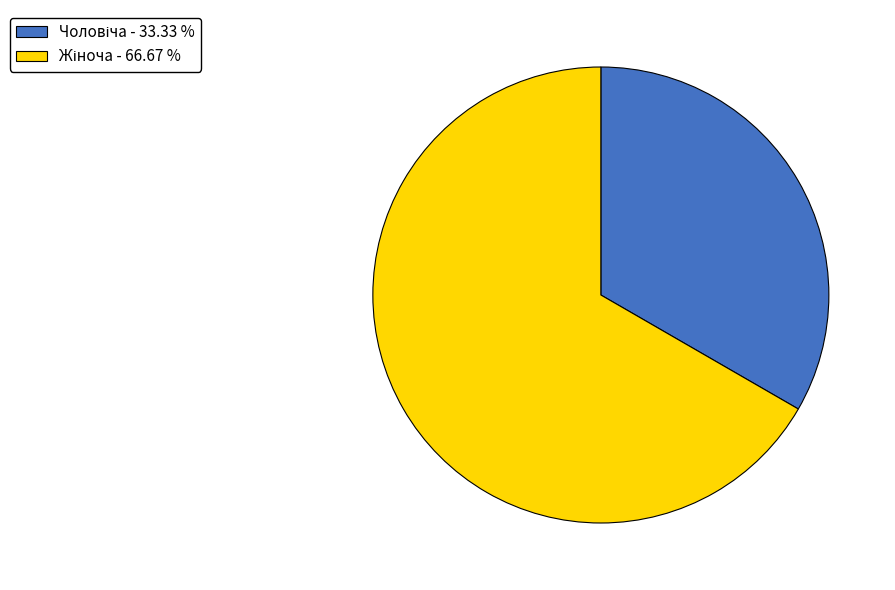

Is there a majority slice in this chart?

Yes